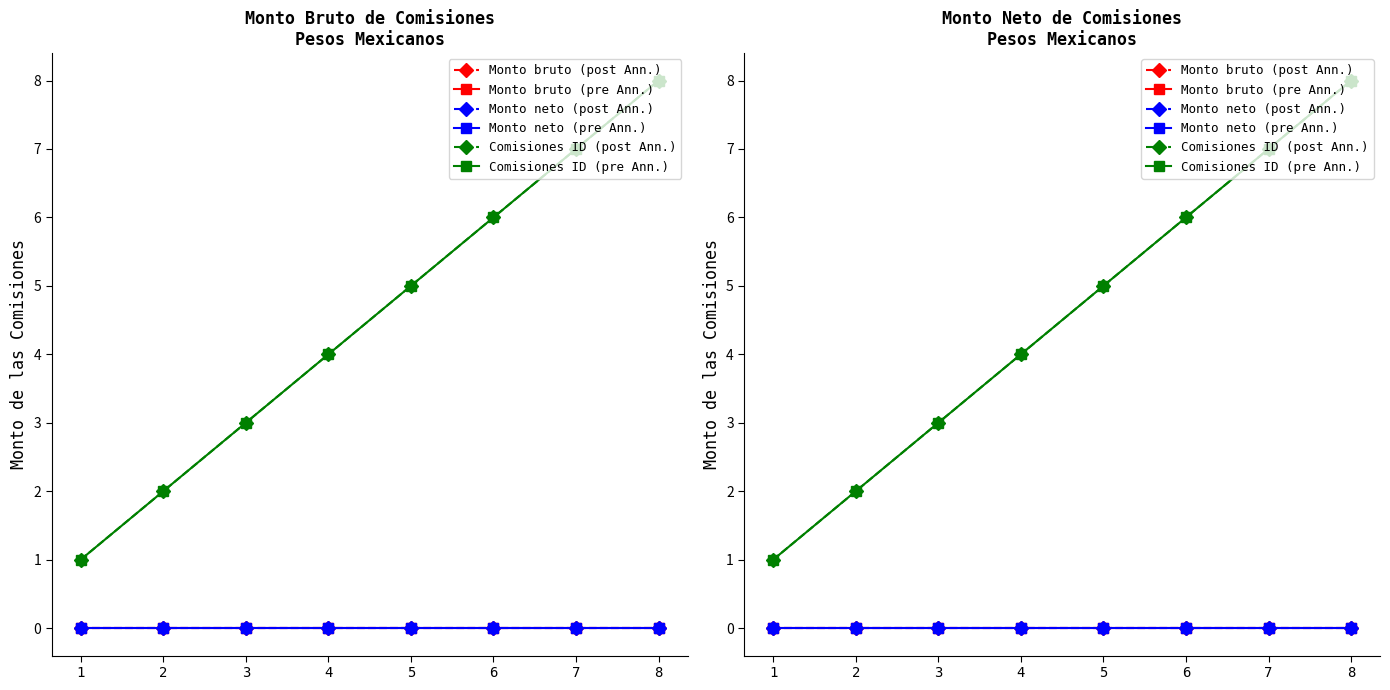

Which series changed the most between 4 and 7?

Comisiones ID (post Ann.)